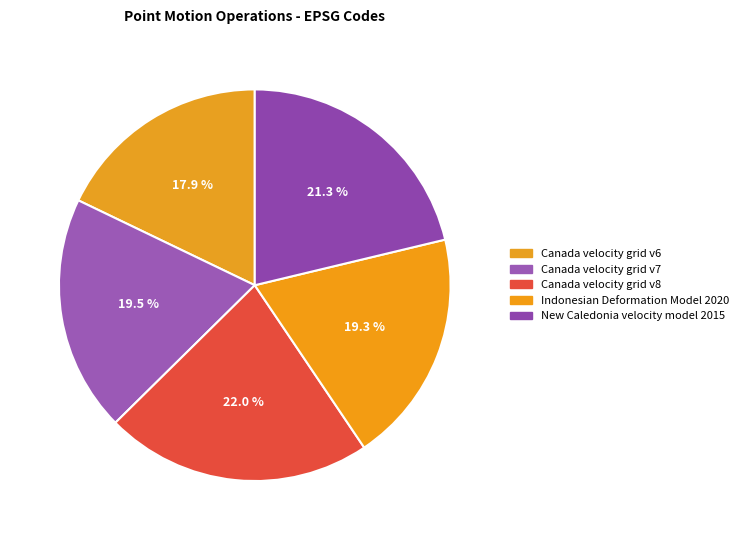

Is there a majority slice in this chart?

No